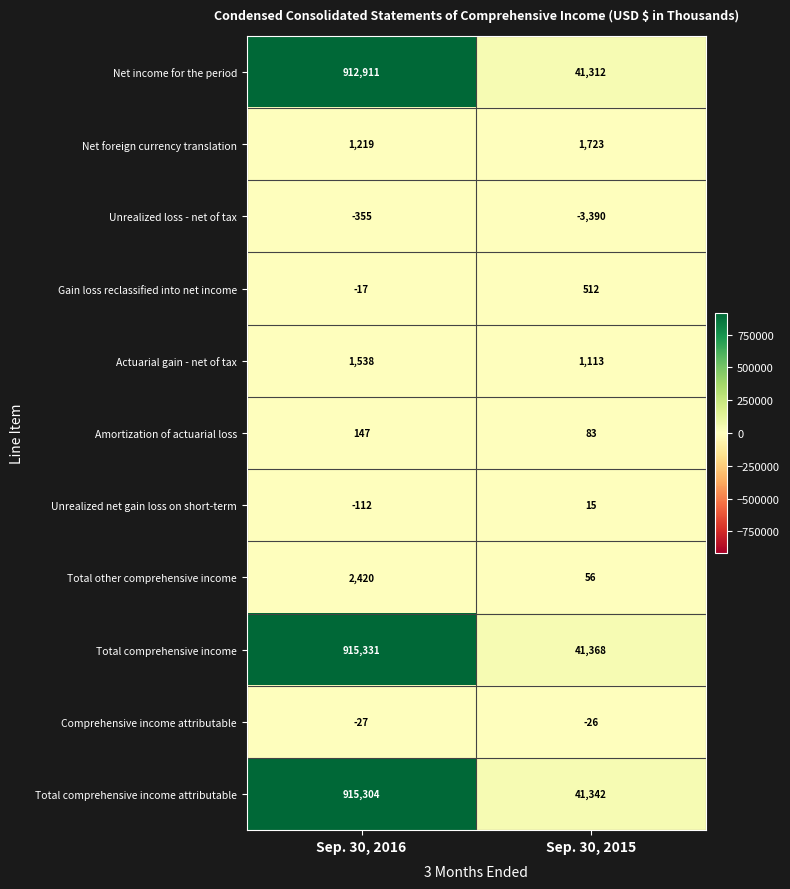

What is the greatest value displayed?

915331